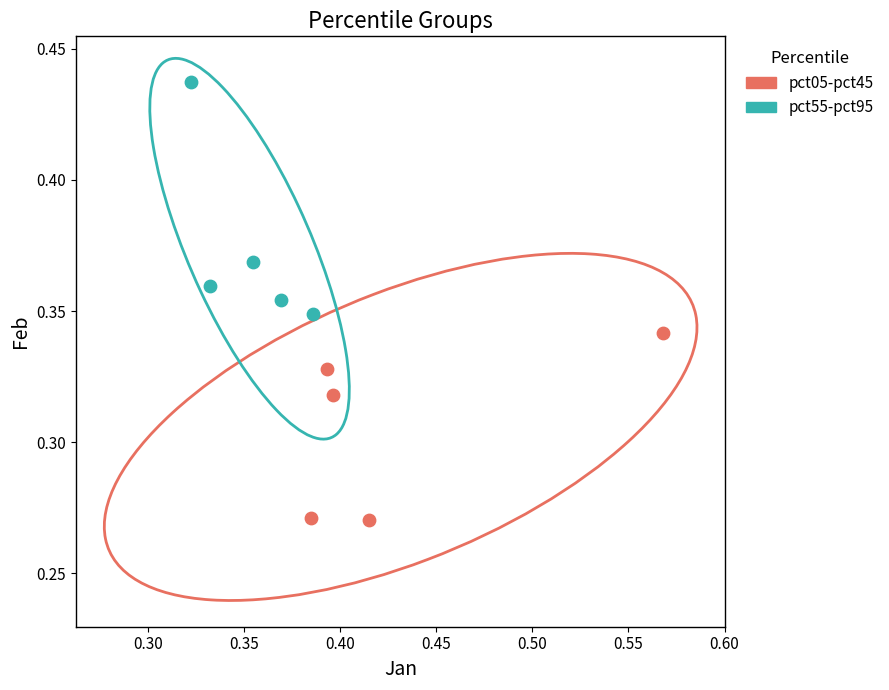

Which series has the widest spread of Y values?

pct55-pct95